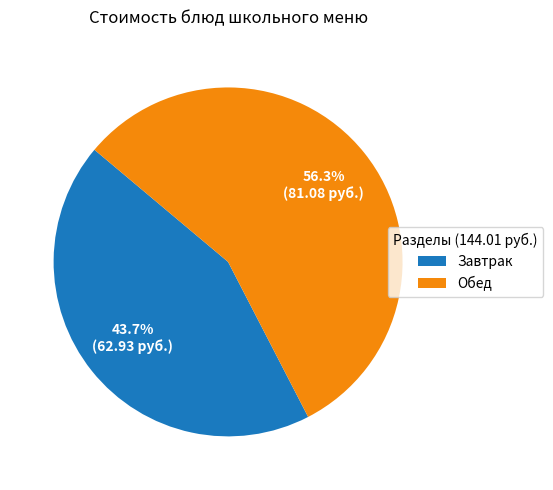

Which slice is the largest?

Обед